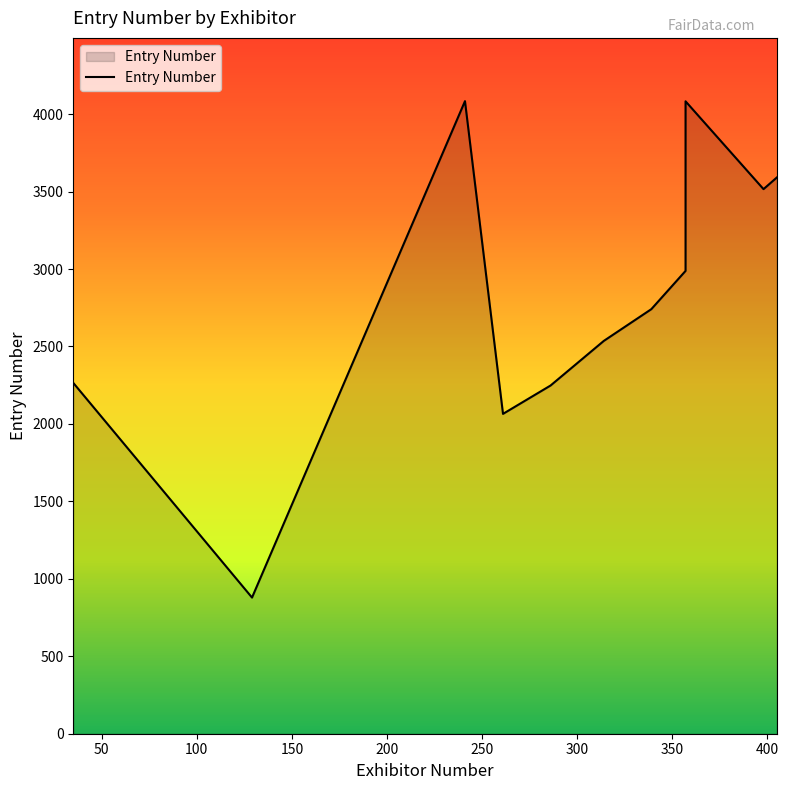

How many values are below 2741?

5